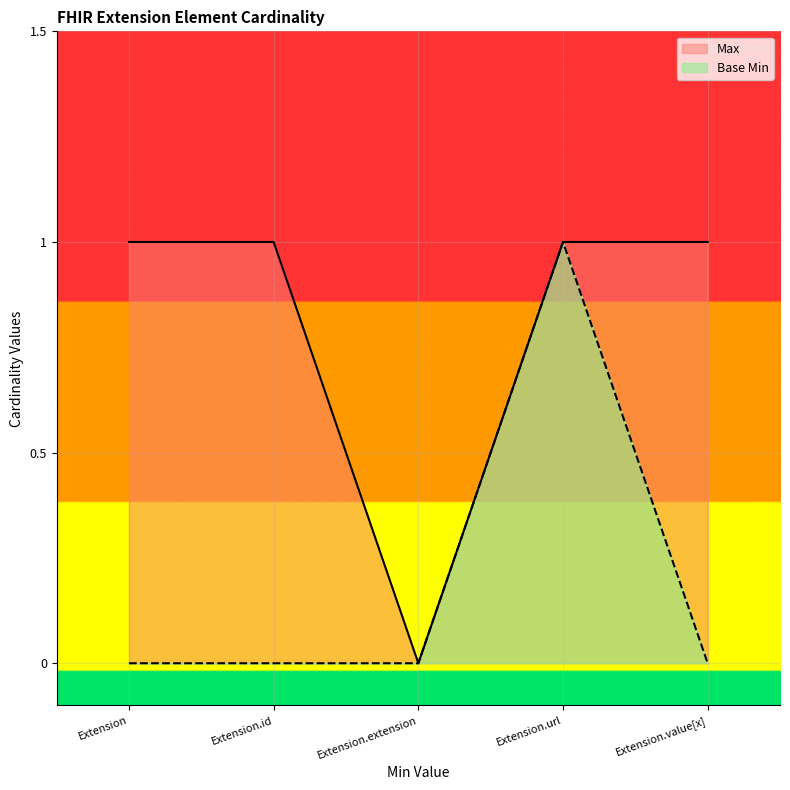

True or false: Base Min and Max intersect in this chart.

False